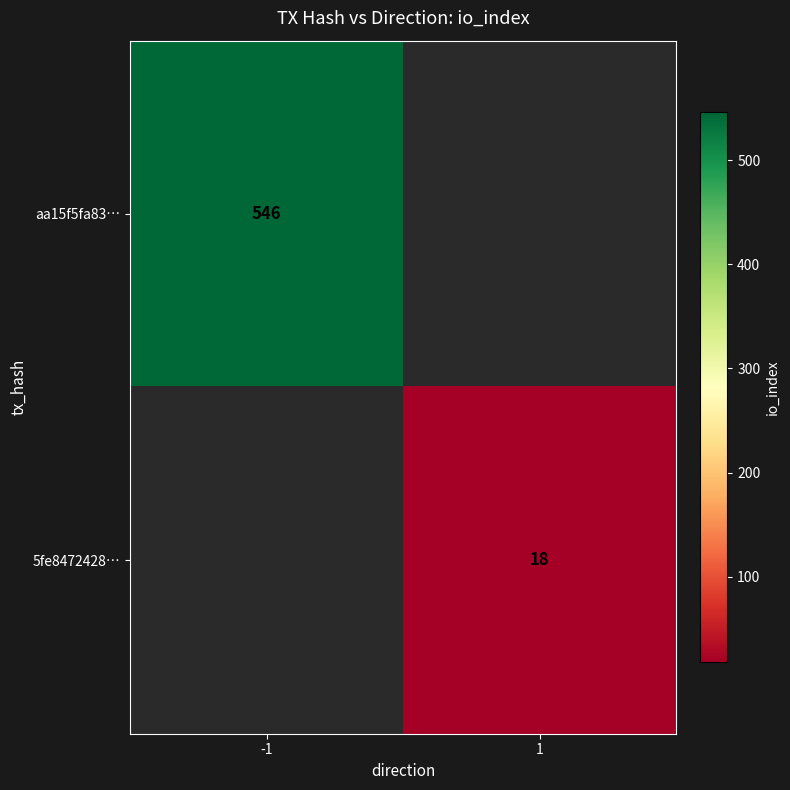

How many categories are shown in the chart?

2